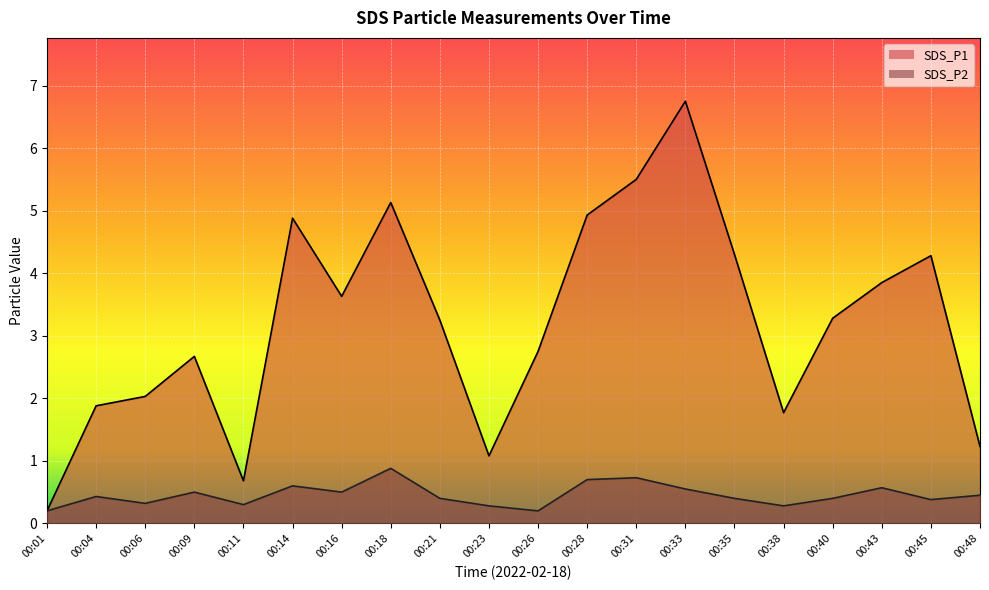

What is the average value of the SDS_P2 series?

0.5